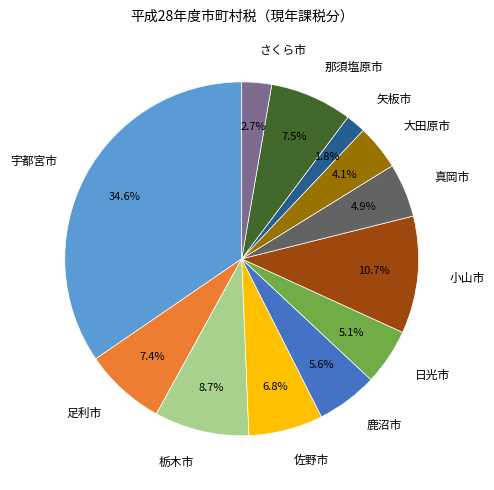

Is 大田原市 the majority of the pie?

No